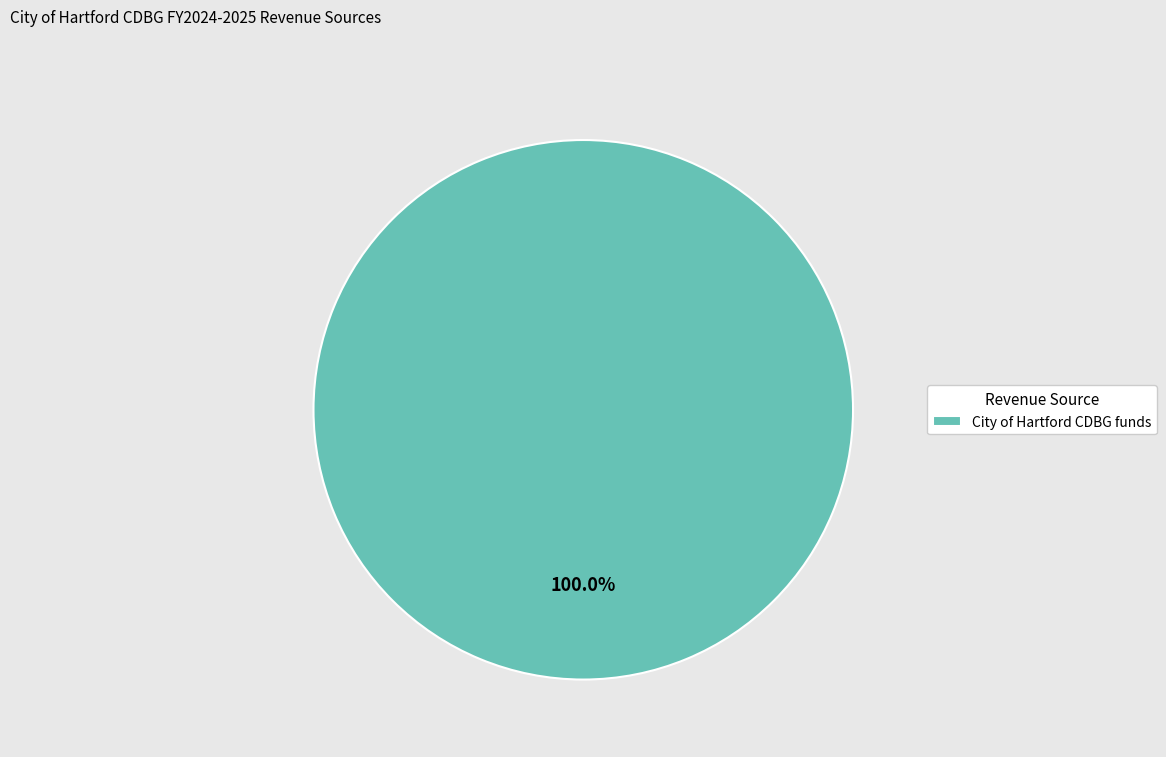

Rank the categories by value from lowest to highest.

City of Hartford CDBG funds